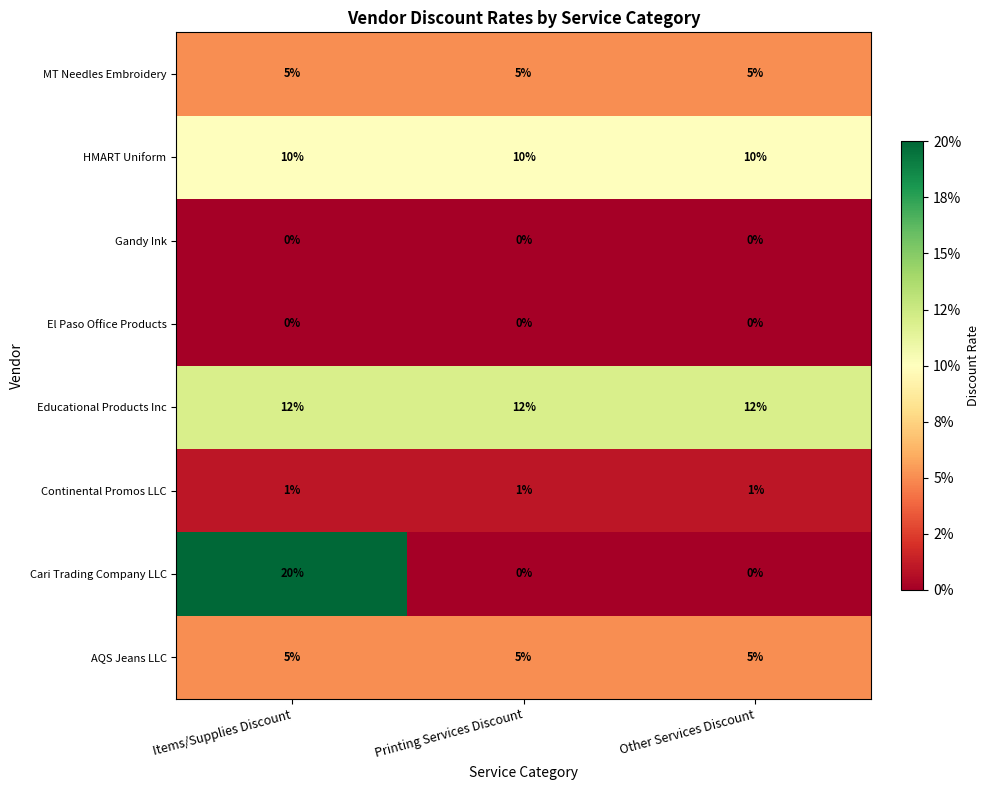

What is the sum of all HMART Uniform values?

30